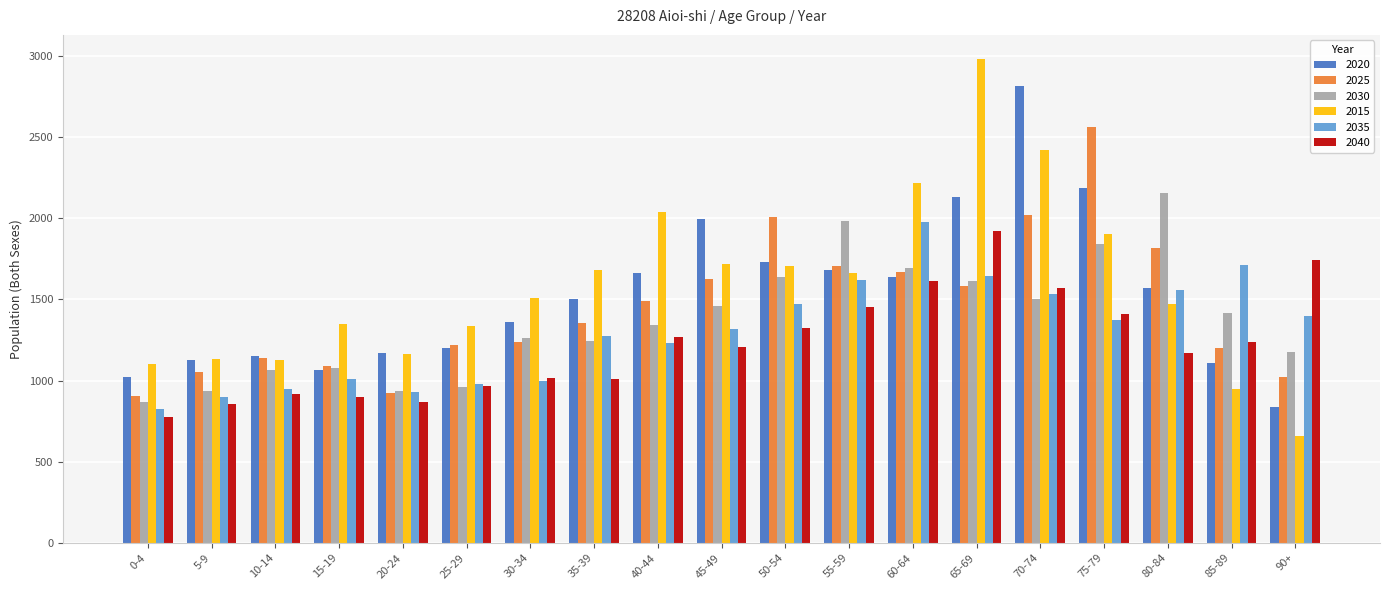

How many distinct data groups are displayed?

6